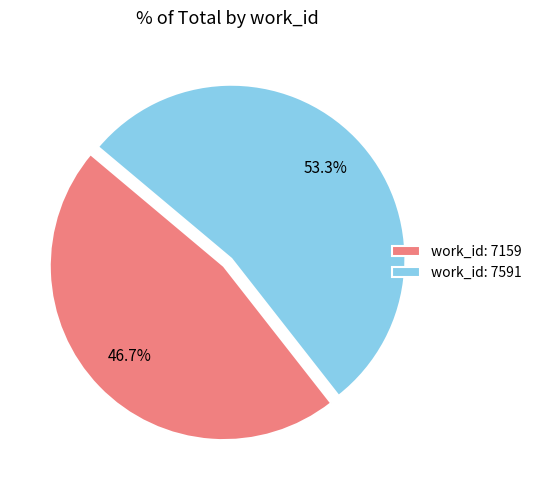

Combined, do work_id: 7591 and work_id: 7159 account for over 50%?

Yes